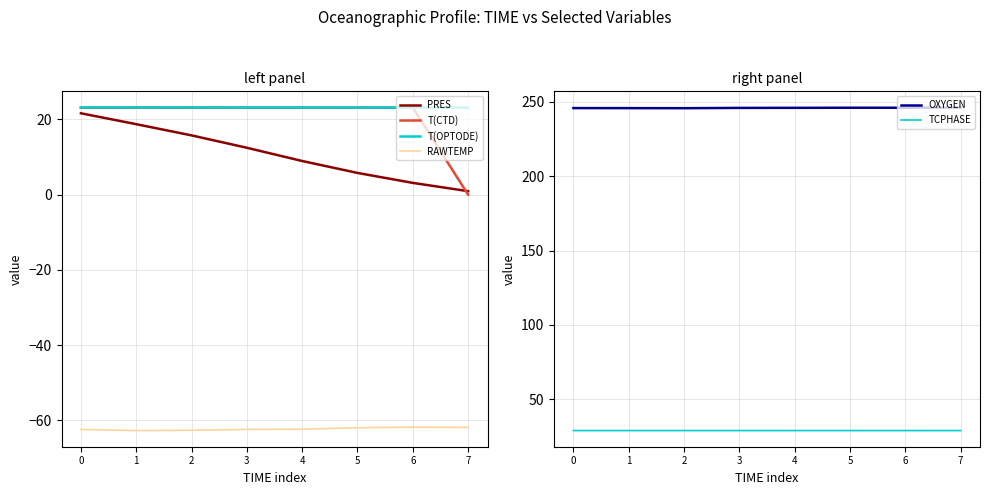

True or false: OXYGEN and PRES intersect in this chart.

False